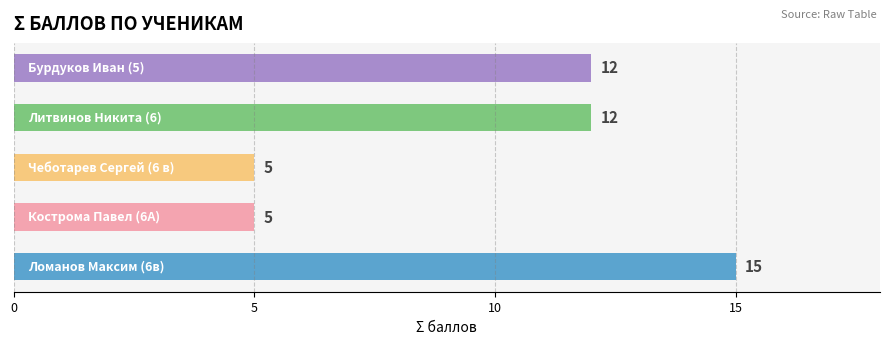

What is the smallest value displayed?

5